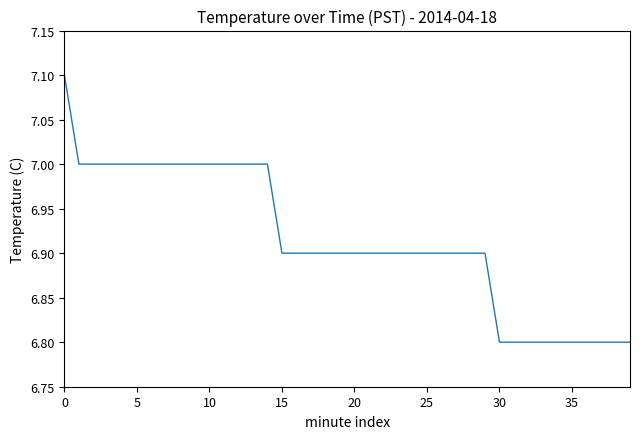

What is the difference between the maximum and second lowest values?

0.3